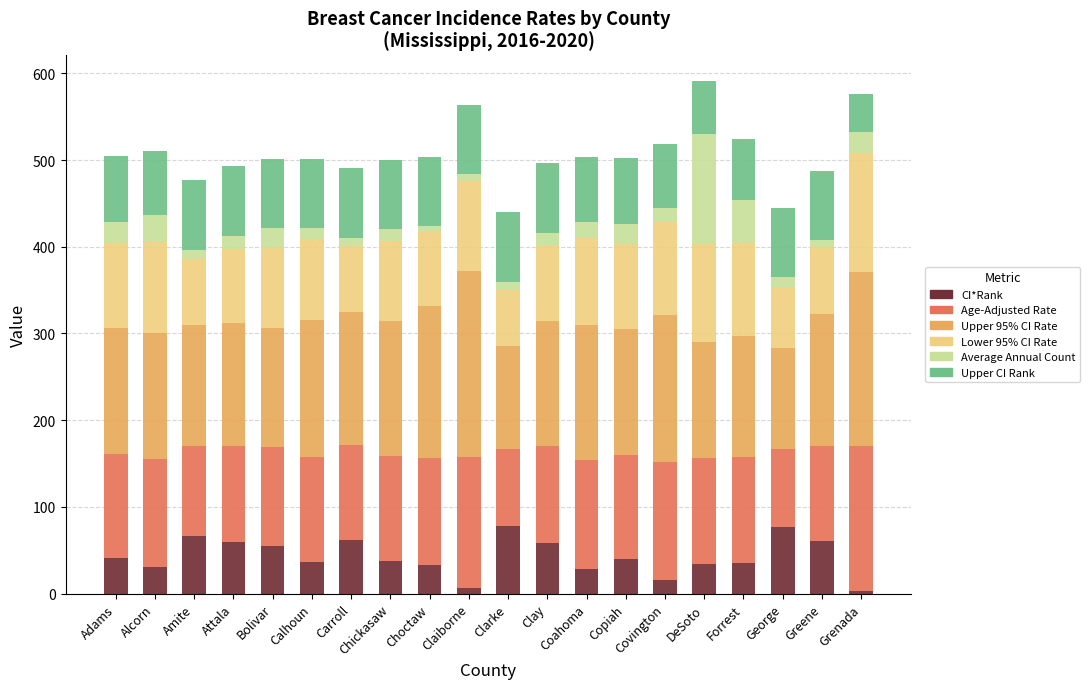

What is the difference between the maximum and minimum values in the CI*Rank series?

75.0